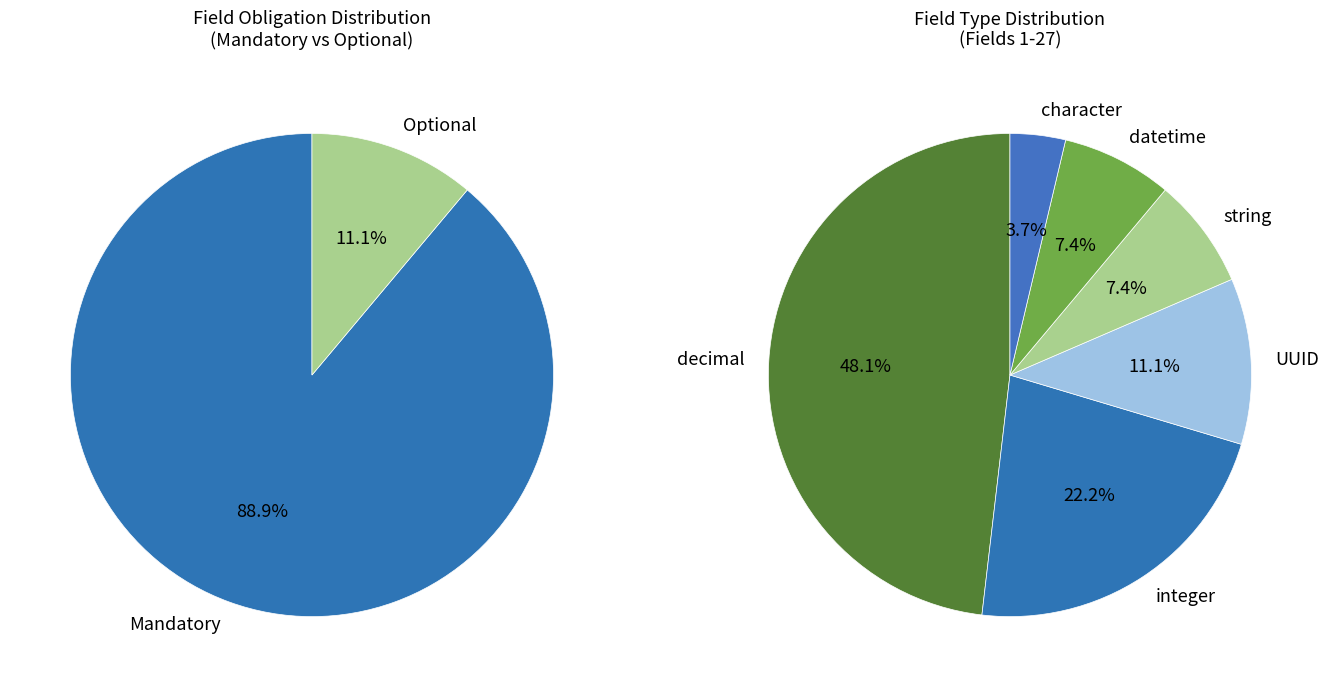

At Optional, list the series in order from largest to smallest.

Mandatory, Optional